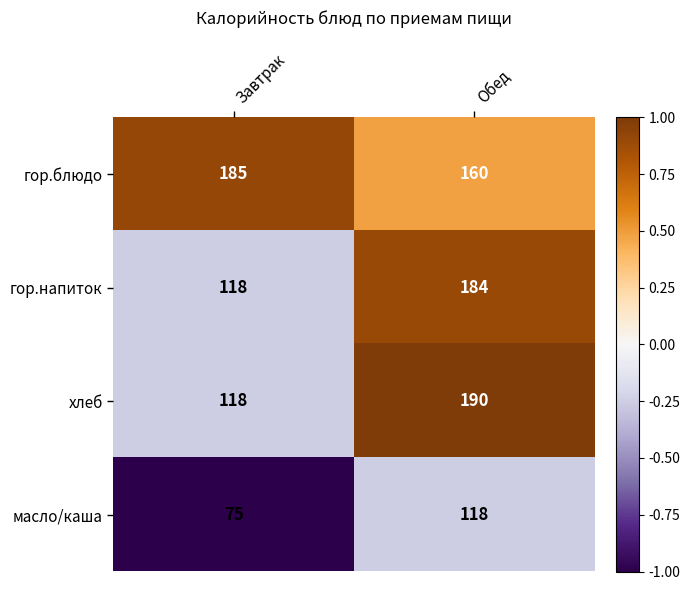

The value of гор.блюдо at Обед is 160. True or false?

True